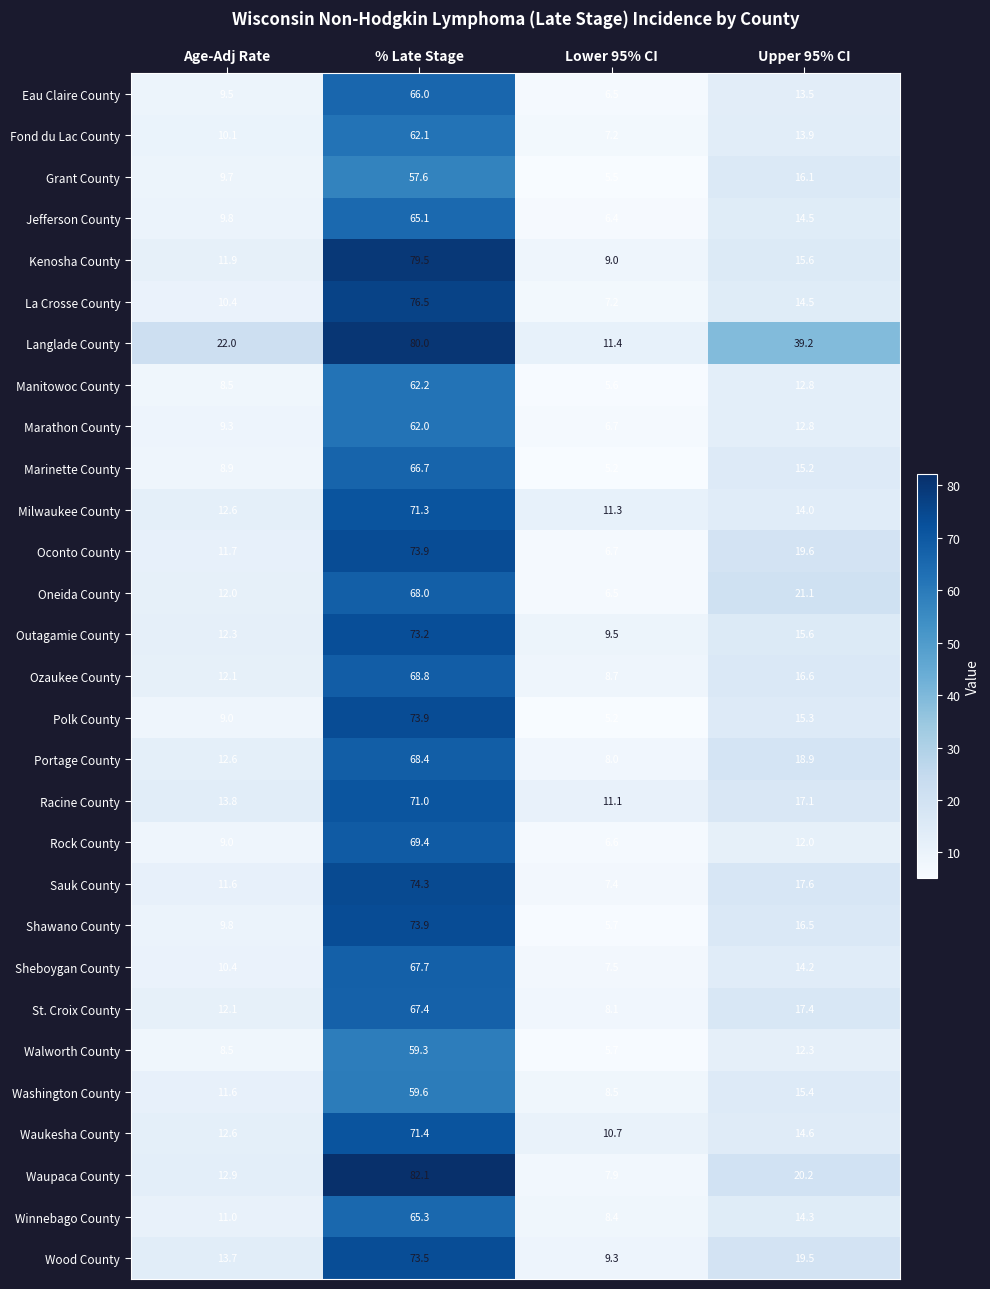

List the labels in order of Shawano County value, largest first.

% Late Stage, Upper 95% CI, Age-Adj Rate, Lower 95% CI